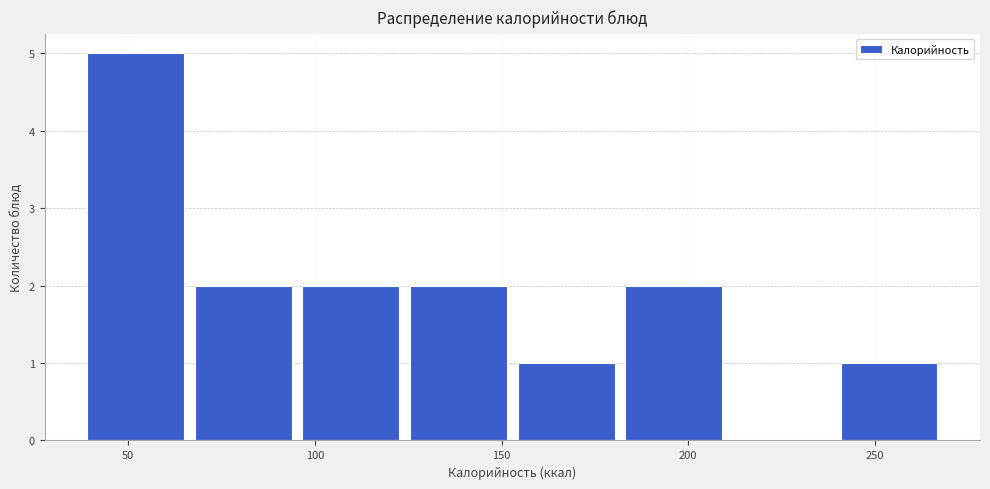

How tall is the bar that spans 40 to 65 on the x-axis? Neither the bar edges nor the heights are printed on the chart, so give them approximately, as read against the axes.

5